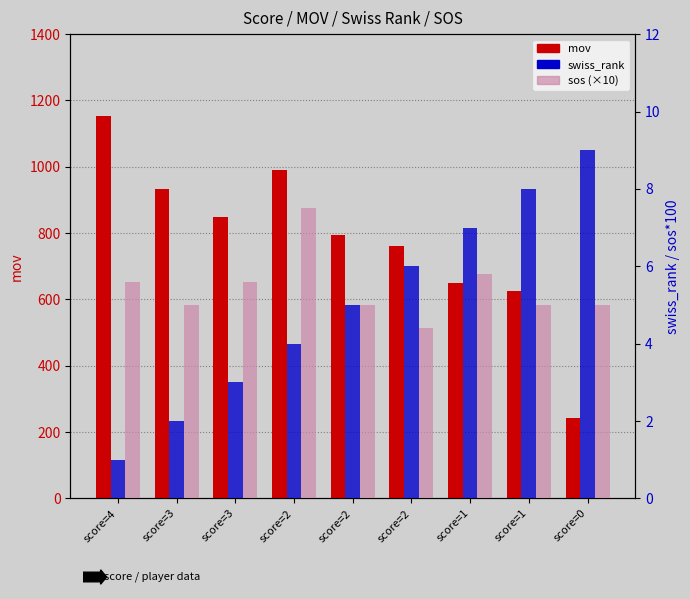

Rank the series by their maximum value, from highest to lowest.

mov, swiss_rank, sos (×10)